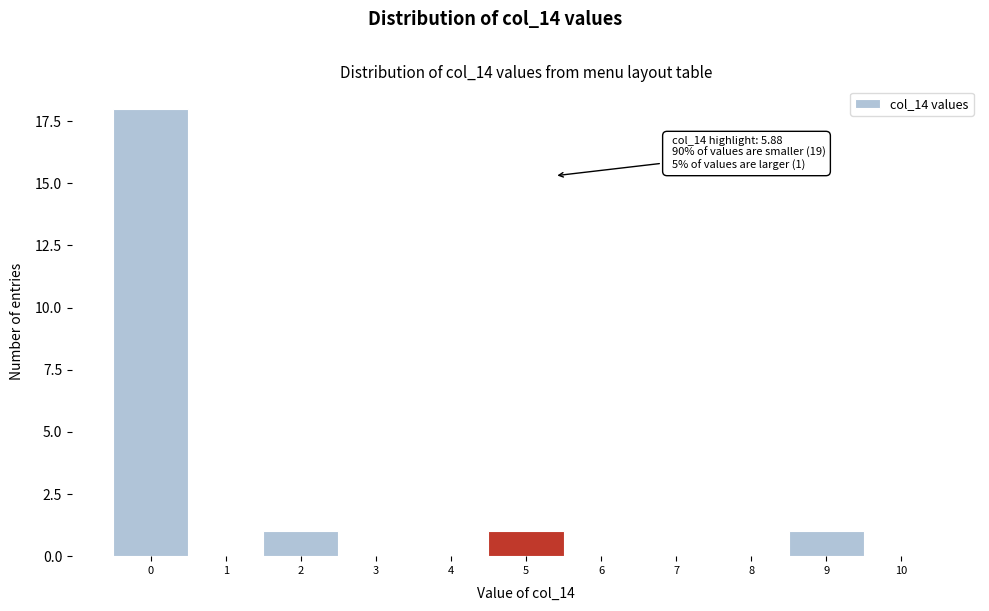

Reading left to right, extract all data points from this chart.

0=18	1=0	2=1	3=0	4=0	5=1	6=0	7=0	8=0	9=1	10=0